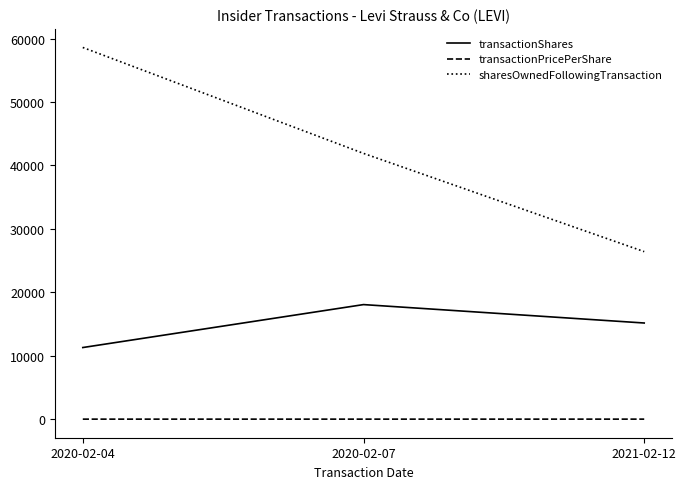

The value of sharesOwnedFollowingTransaction at 2020-02-07 is 41898.0. True or false?

True